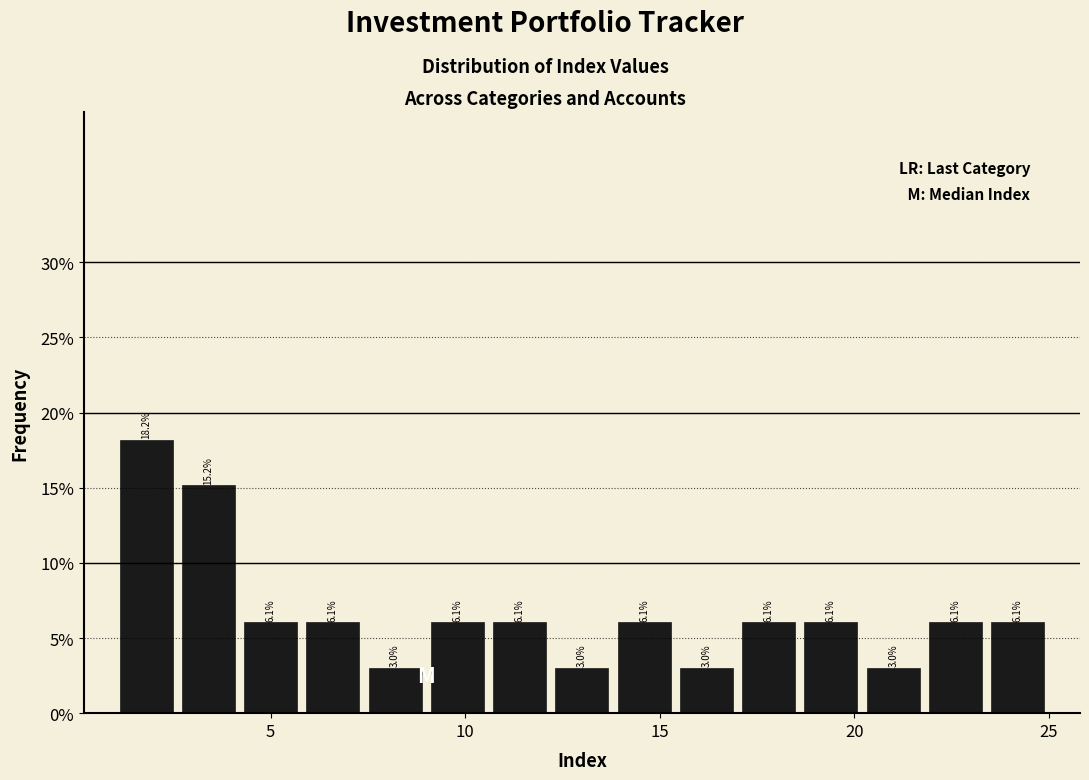

Read against the x-axis, roughly where is the centre of the tallest bar?

2.0